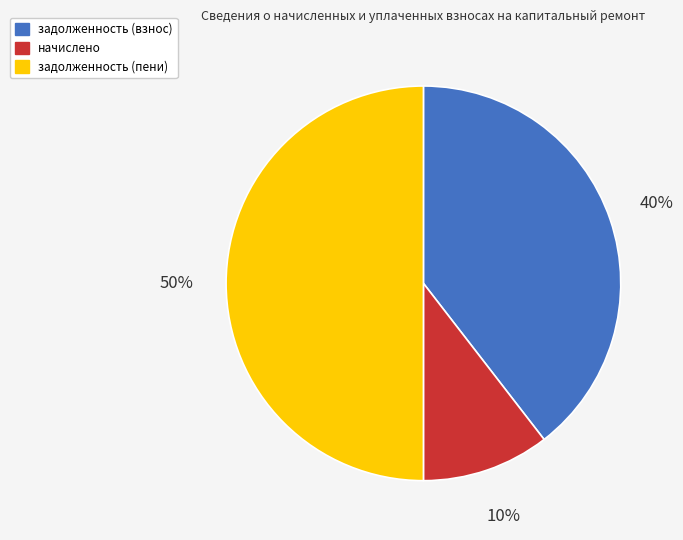

To the nearest percent, what is the average slice percentage?

33%